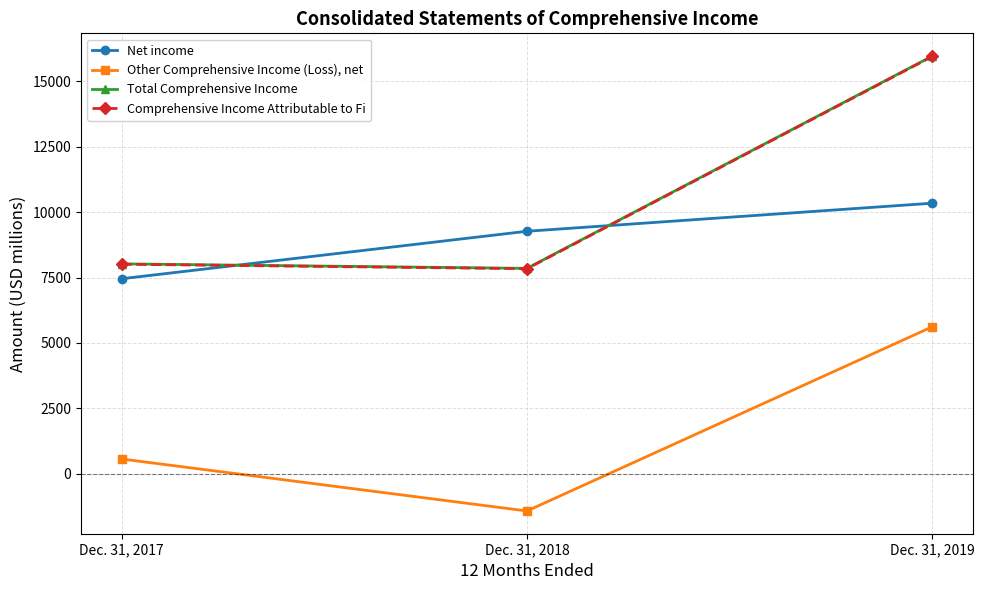

At which label is Total Comprehensive Income closest to 11903?

Dec. 31, 2017